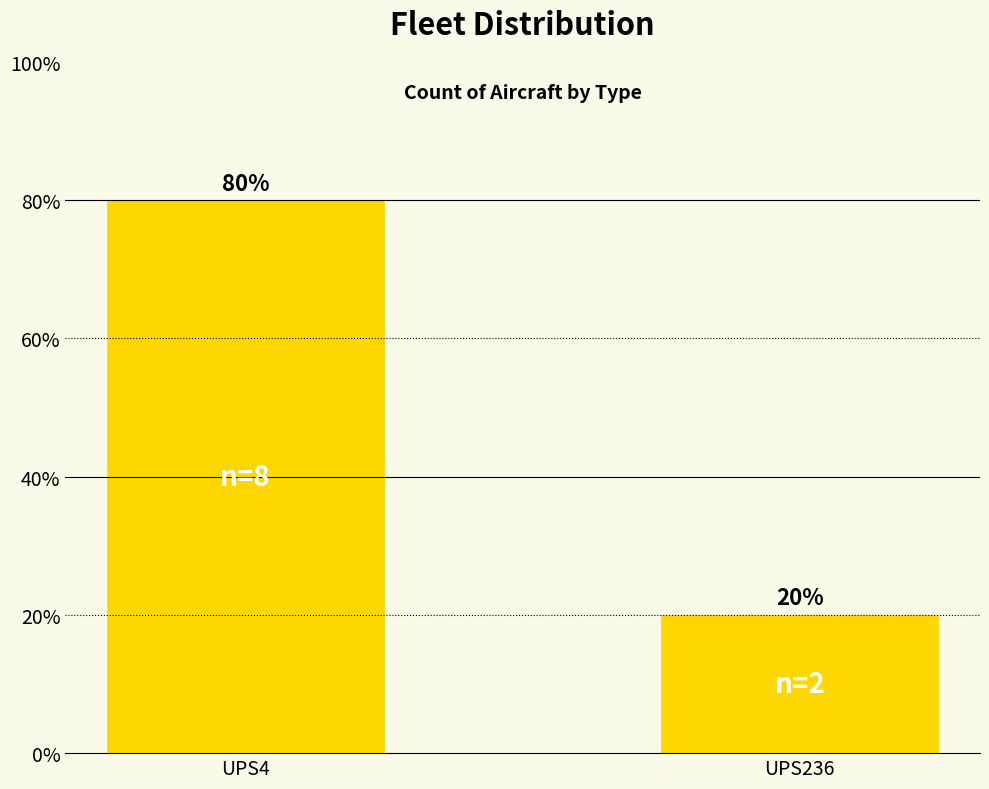

What is the change in value from UPS4 to UPS236?

-60